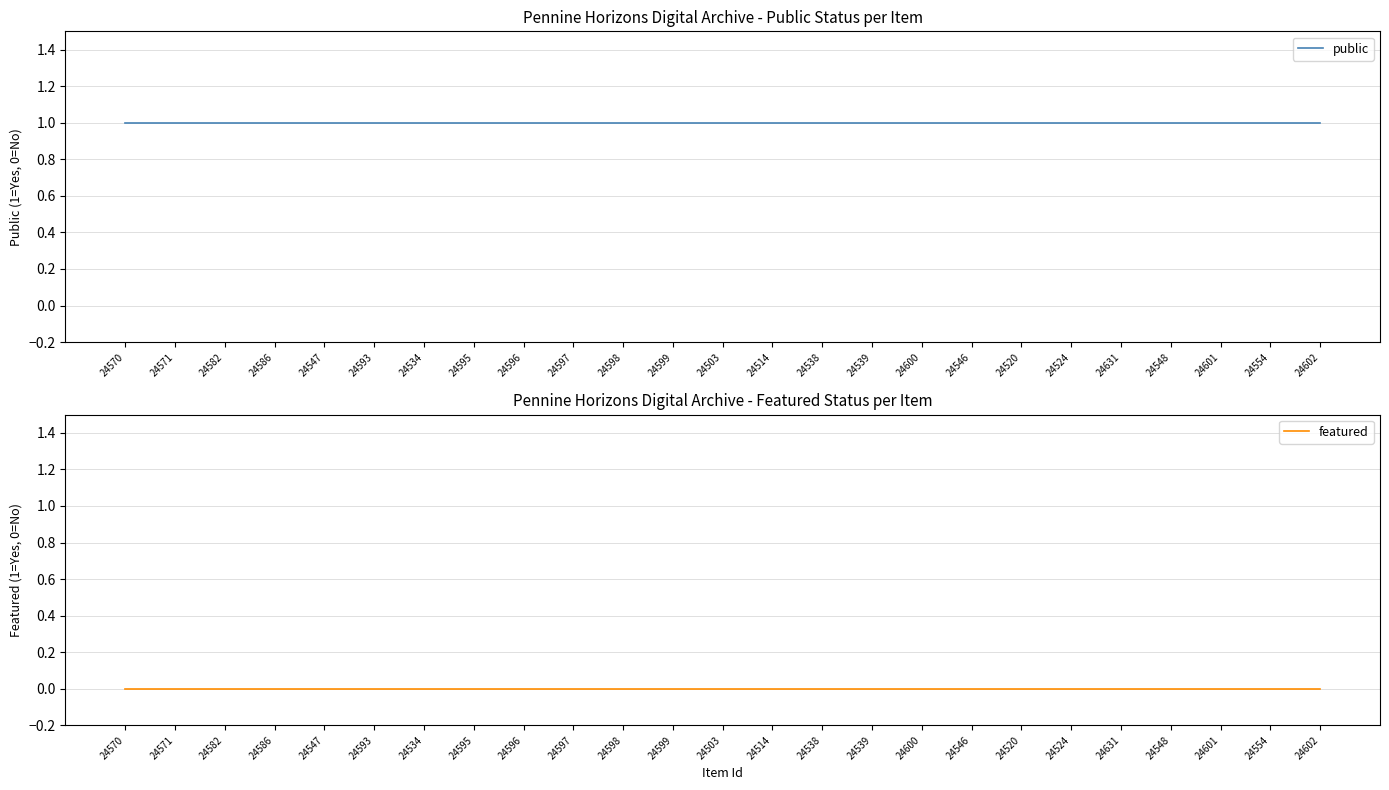

True or false: featured has more than 0 points higher than both neighbors.

False